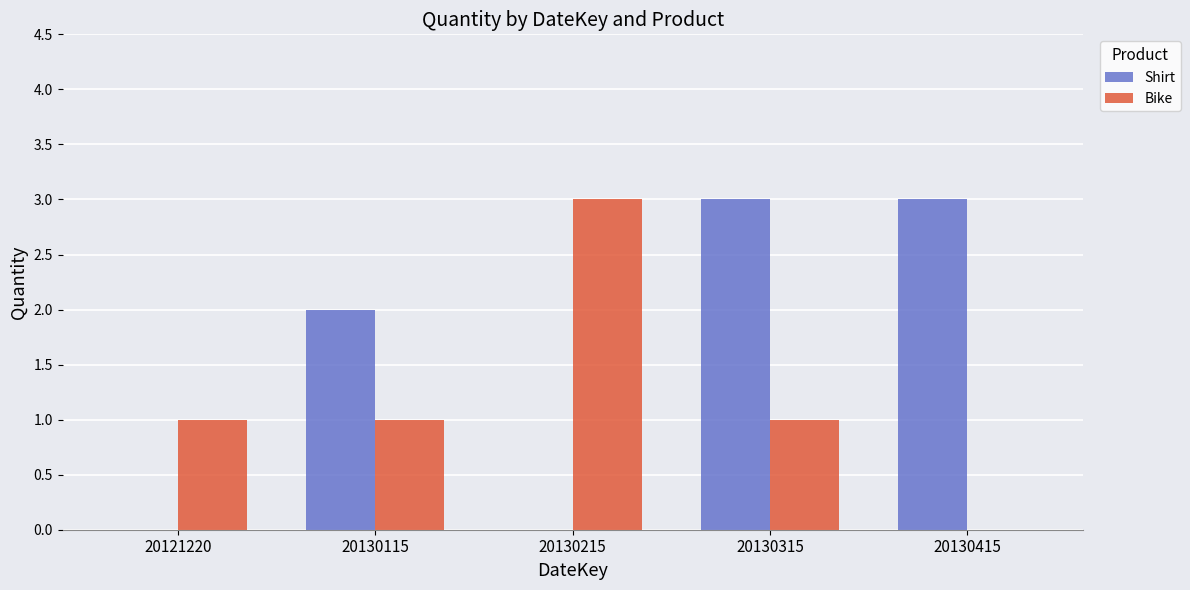

At which category is the sum across all series the highest?

20130315